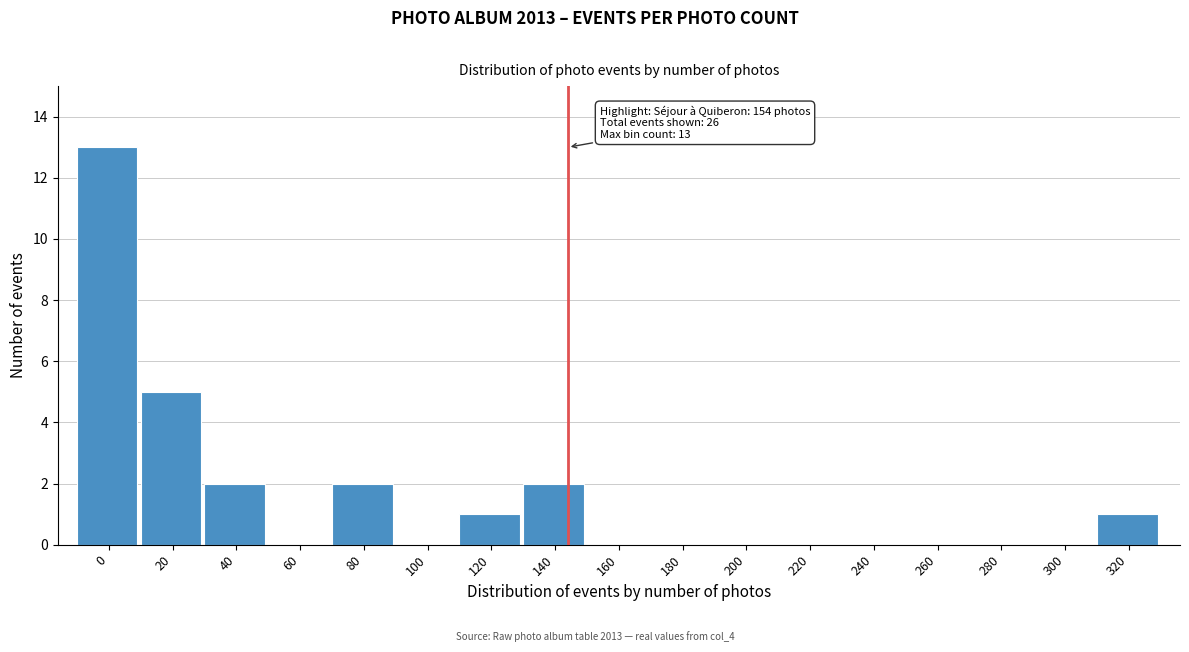

Reading right to left, what are all the values shown in this chart?

320=1	300=0	280=0	260=0	240=0	220=0	200=0	180=0	160=0	140=2	120=1	100=0	80=2	60=0	40=2	20=5	0=13